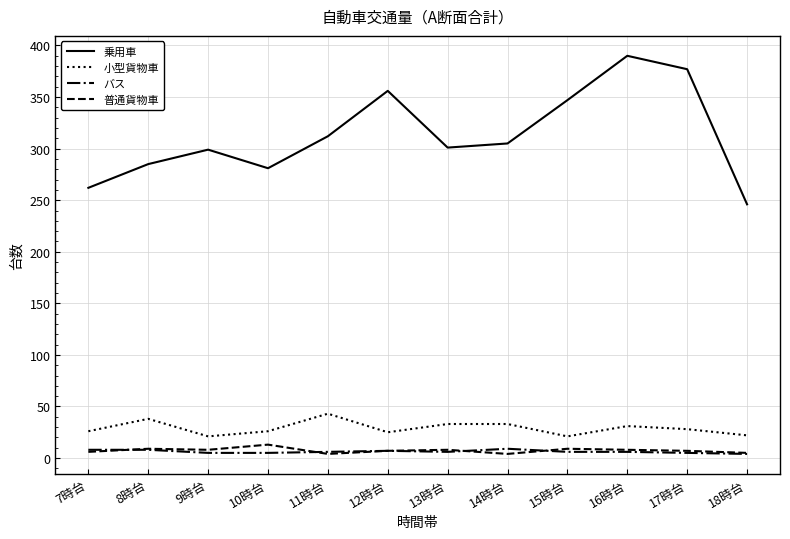

Does the chart have visible grid lines?

Yes